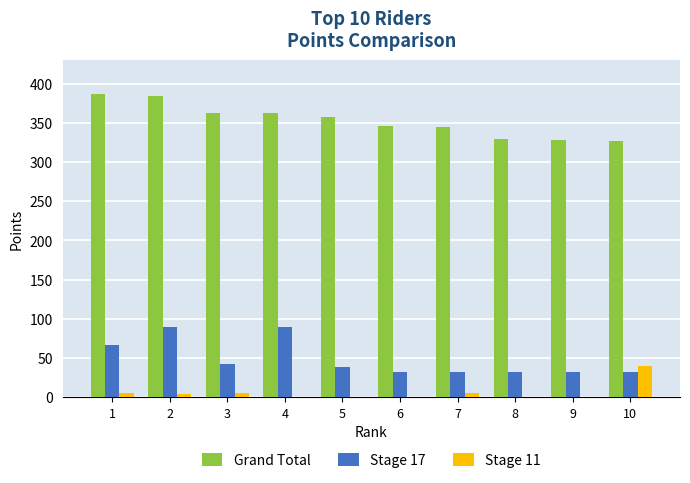

Which series has the largest total across all categories?

Grand Total